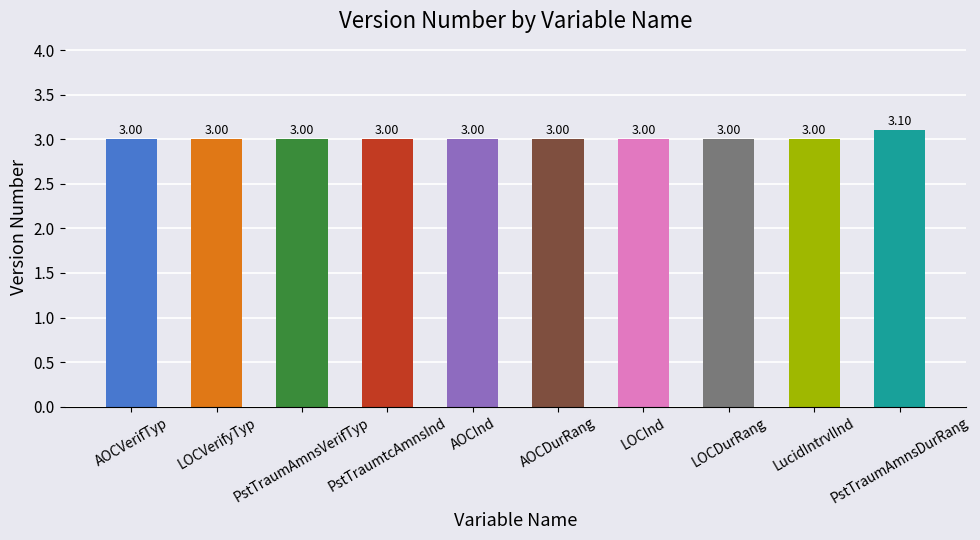

The chart shows a value of 3.1 at PstTraumAmnsDurRang. True or false?

True